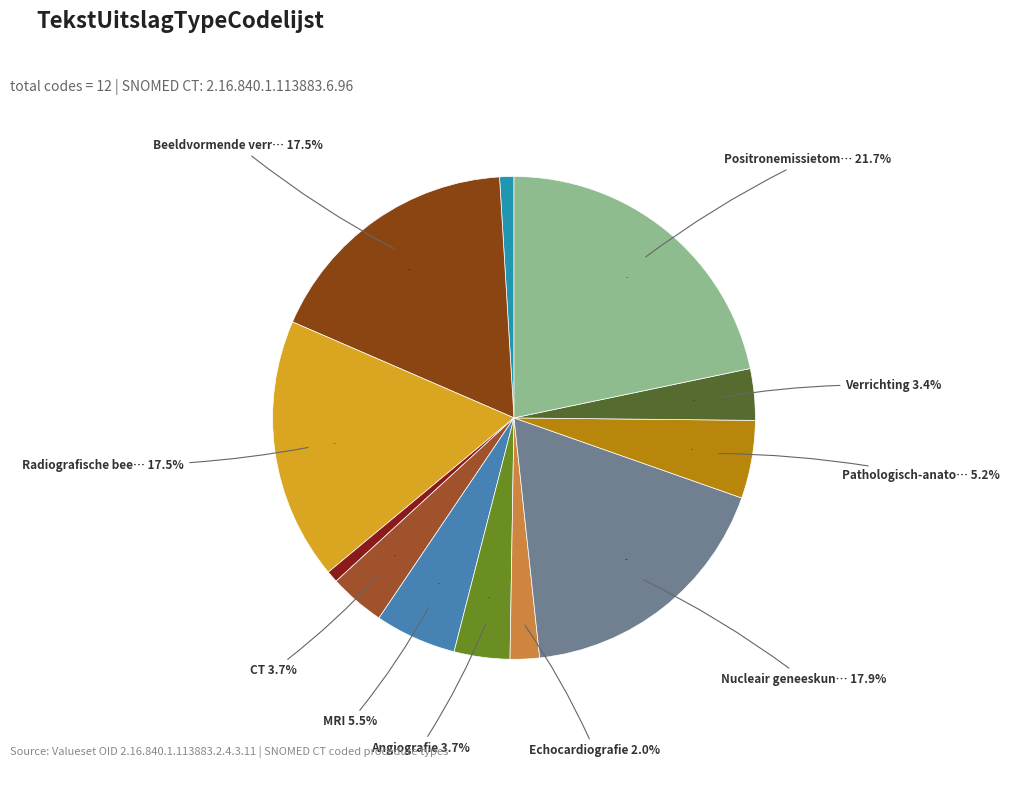

Combined, do Beeldvormende verrichting and Verrichting account for over 50%?

No